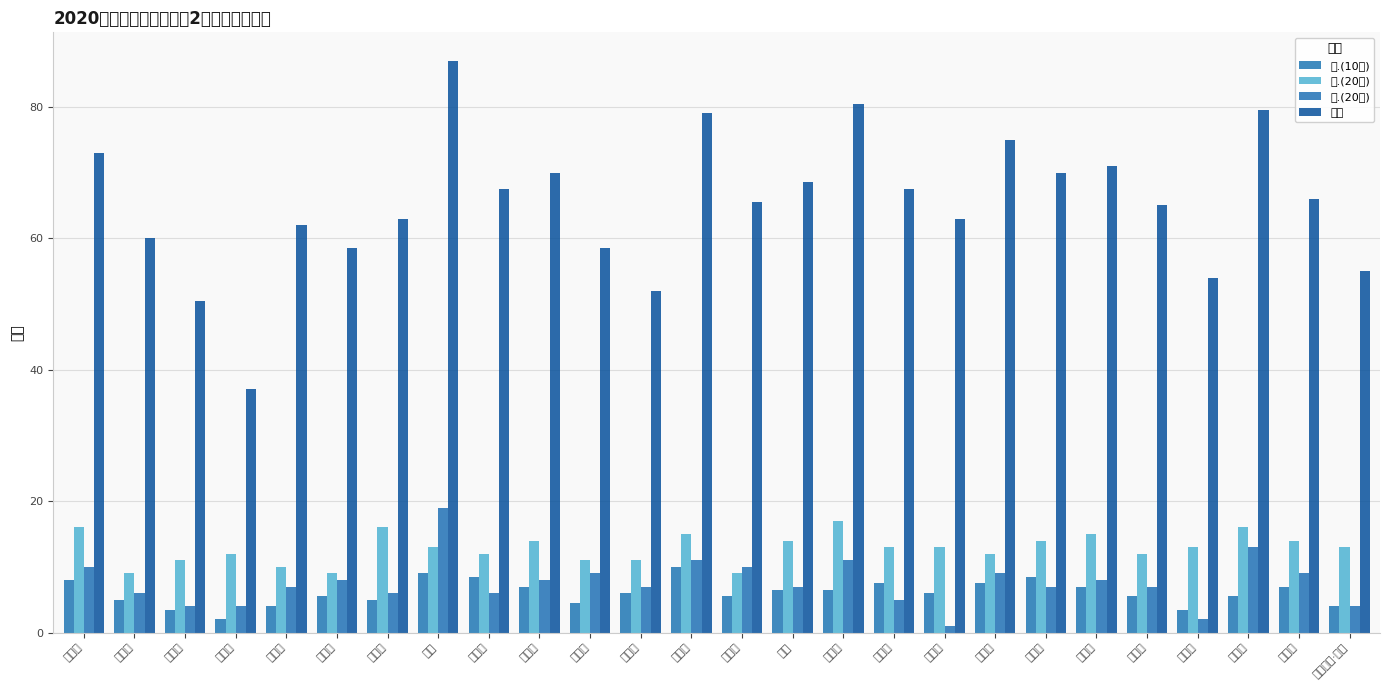

How many 二.(20分) values are between 11 and 14?

16